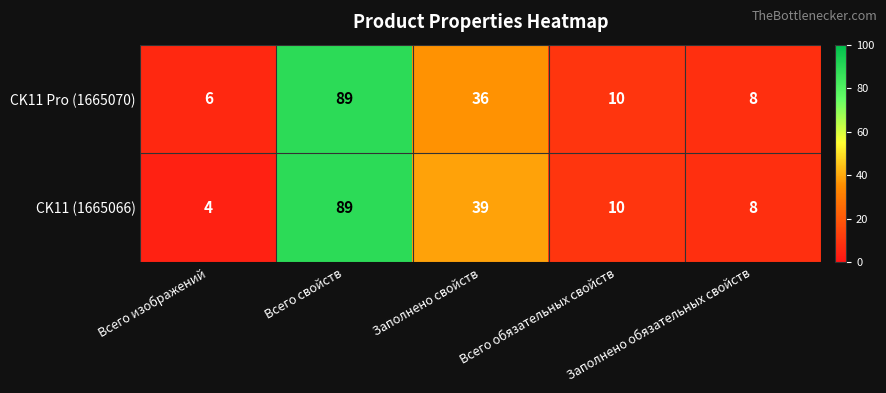

At which category does the chart reach its peak across all series?

Всего свойств